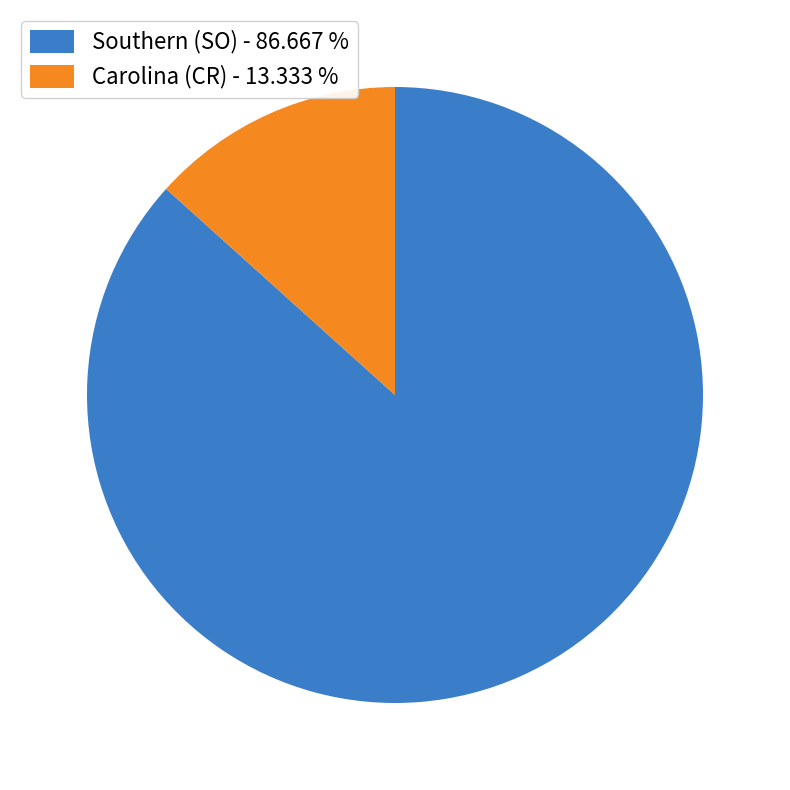

Which category accounts for the majority?

Southern (SO)